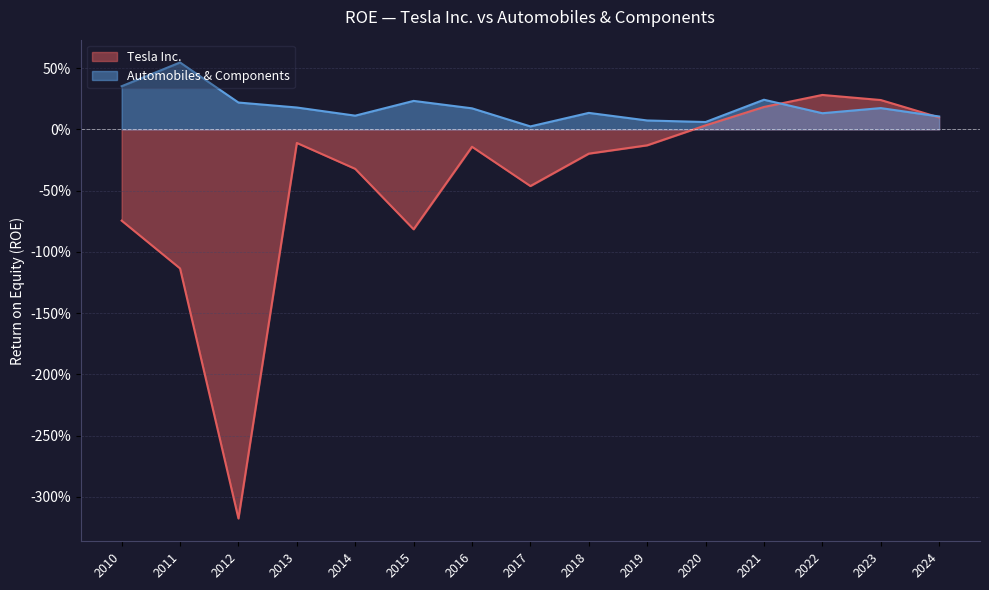

What is the lowest value of the Tesla Inc. series?

-3.2